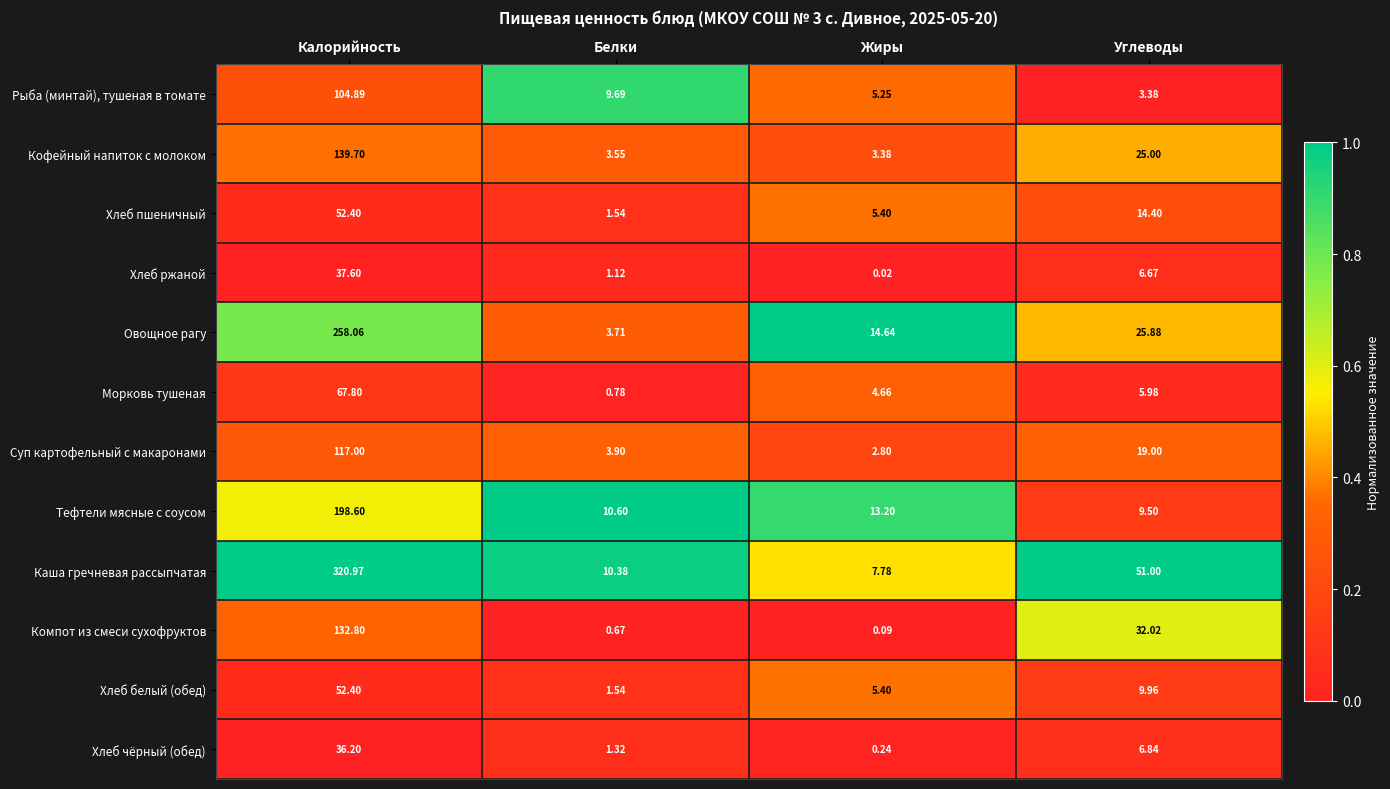

Between Калорийность and Углеводы, which series saw the biggest shift?

Каша гречневая рассыпчатая